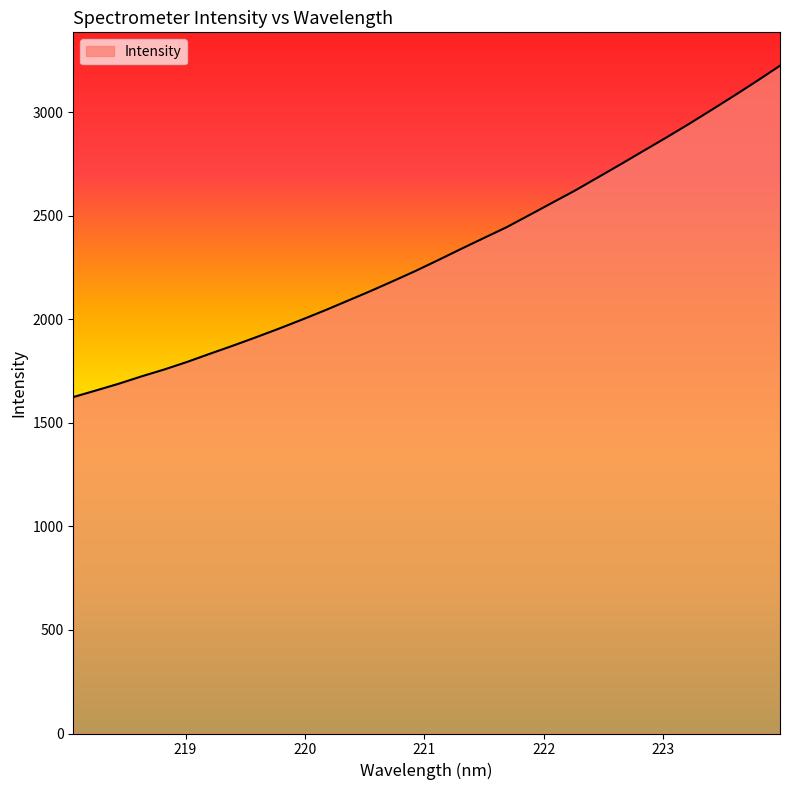

Reading right to left, transcribe all the data shown in this chart.

3224.5	3151.7	3080.6	3011.4	2943.2	2877.2	2812.9	2748.2	2684.9	2621.7	2562.7	2503.6	2444.8	2392.5	2339.8	2286.0	2233.3	2183.7	2135.0	2088.4	2041.8	1997.5	1954.4	1913.1	1872.9	1834.2	1794.7	1758.1	1724.8	1689.2	1656.6	1624.6